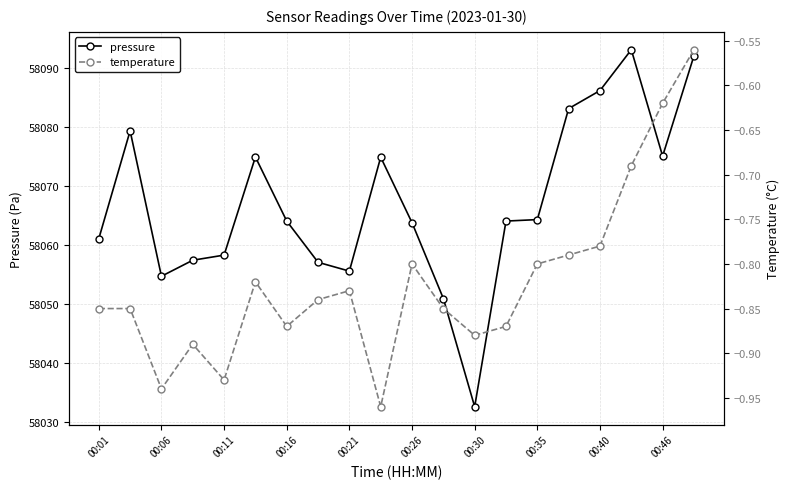

The value of pressure at 00:30 is 58032.5. True or false?

True